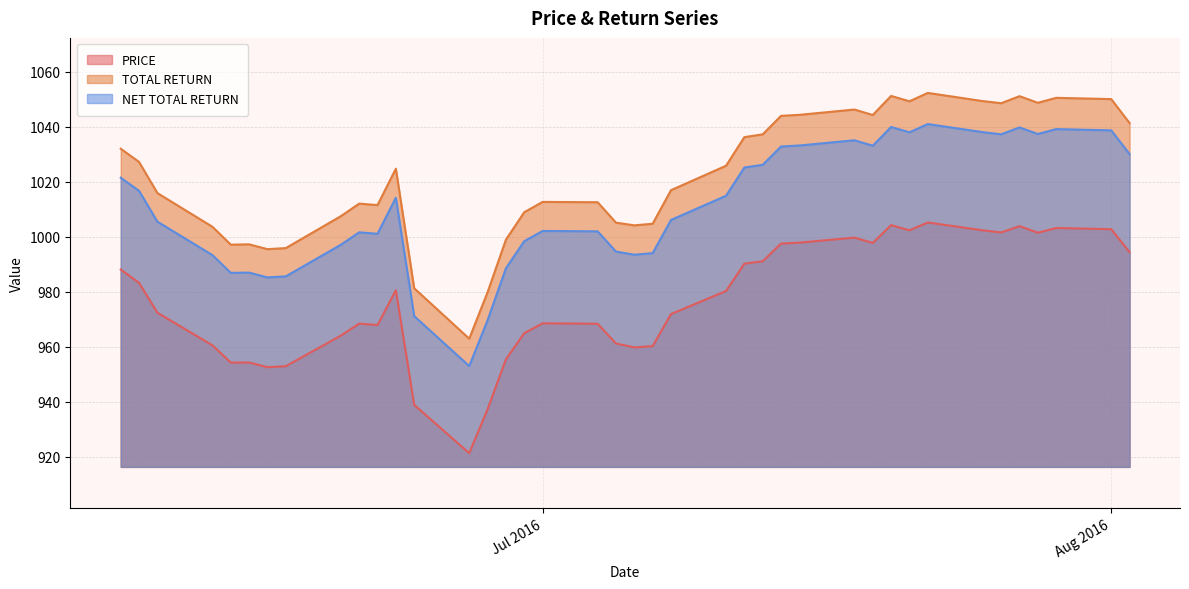

What value does the NET TOTAL RETURN series have at Aug 2016?

1038.7